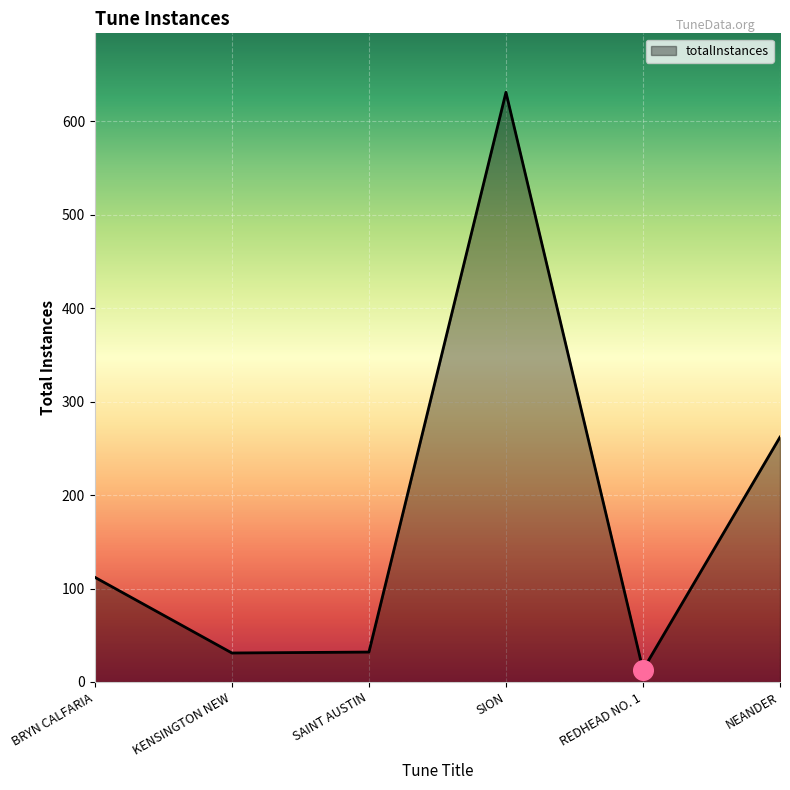

Between REDHEAD NO. 1 and SAINT AUSTIN, which is larger?

SAINT AUSTIN